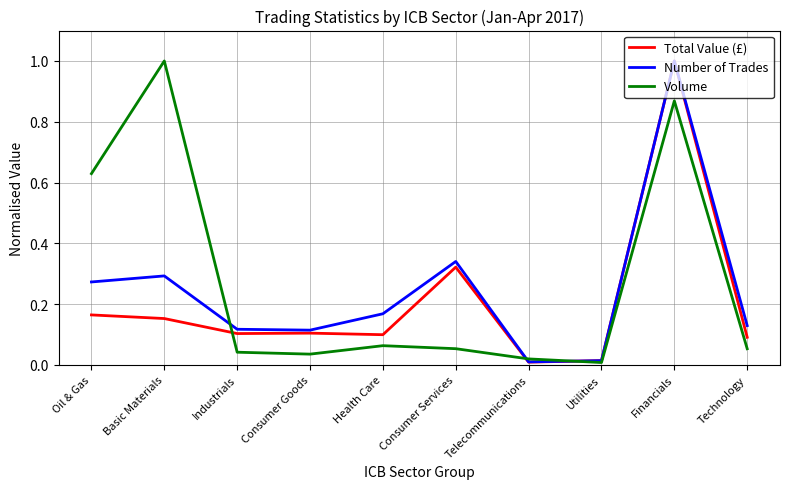

How many times do Volume and Number of Trades cross each other?

3